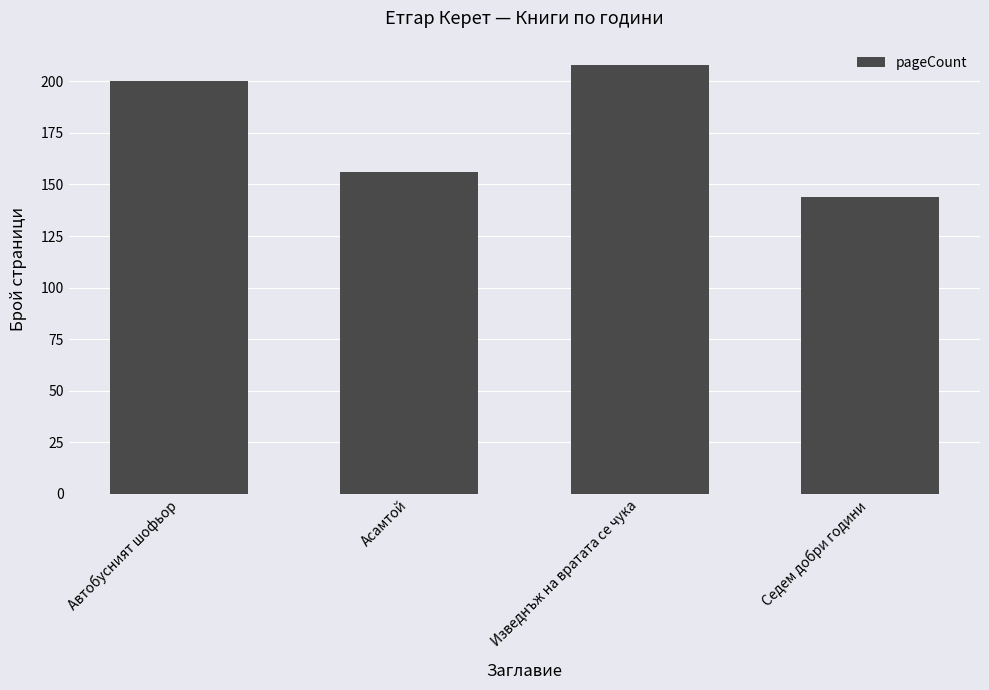

What is the maximum value shown in the chart?

208